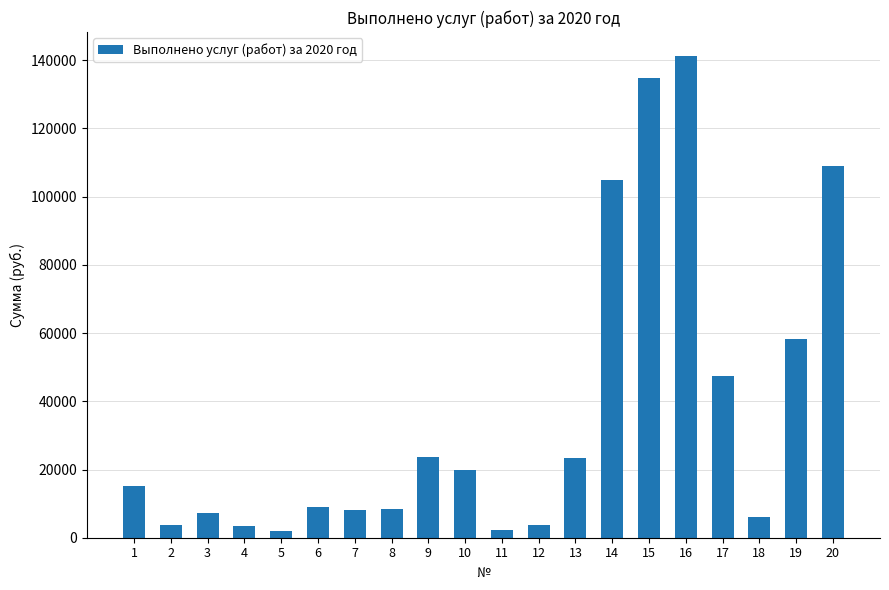

Does the chart contain any negative values?

No